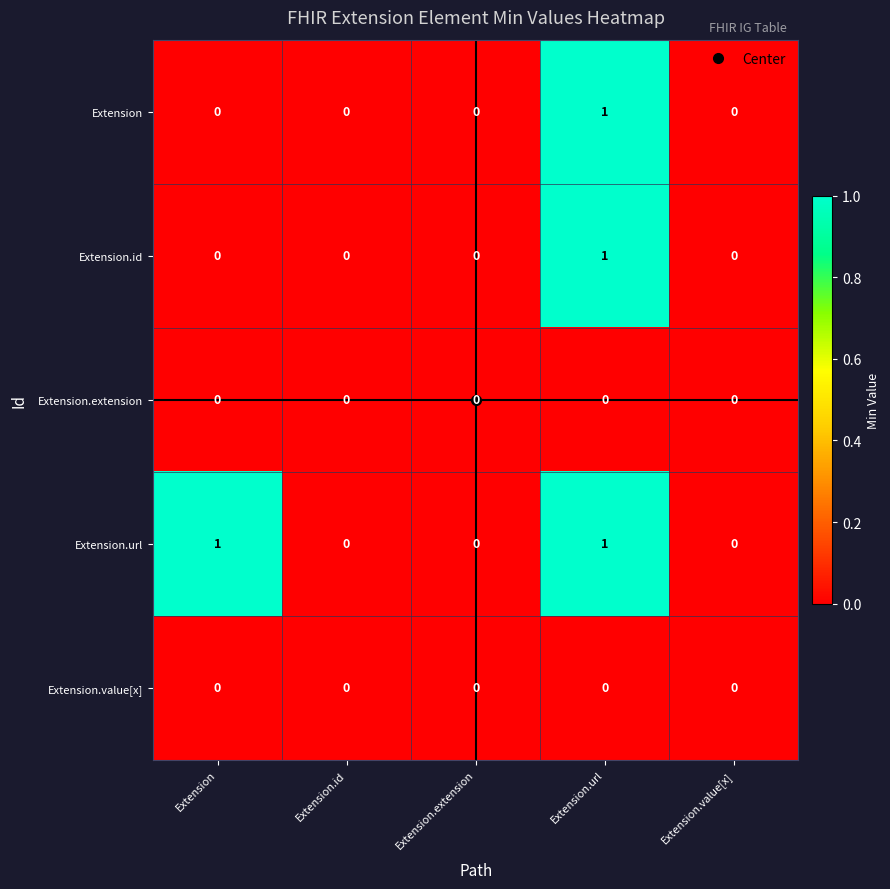

How many series are shown in this chart?

5